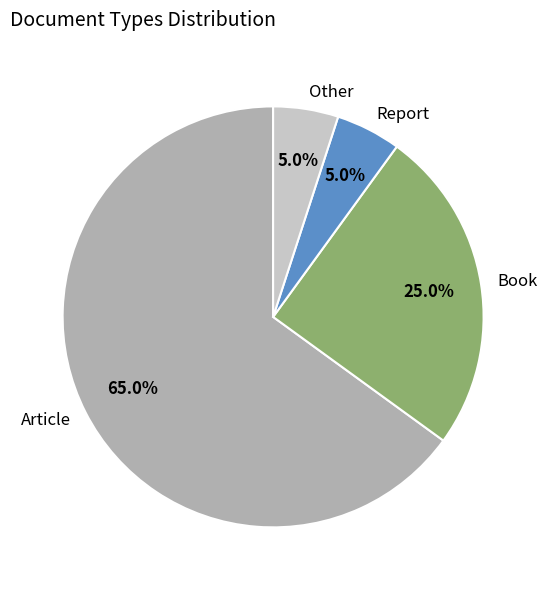

Combined, what portion of the pie is Book and Article?

90.0%